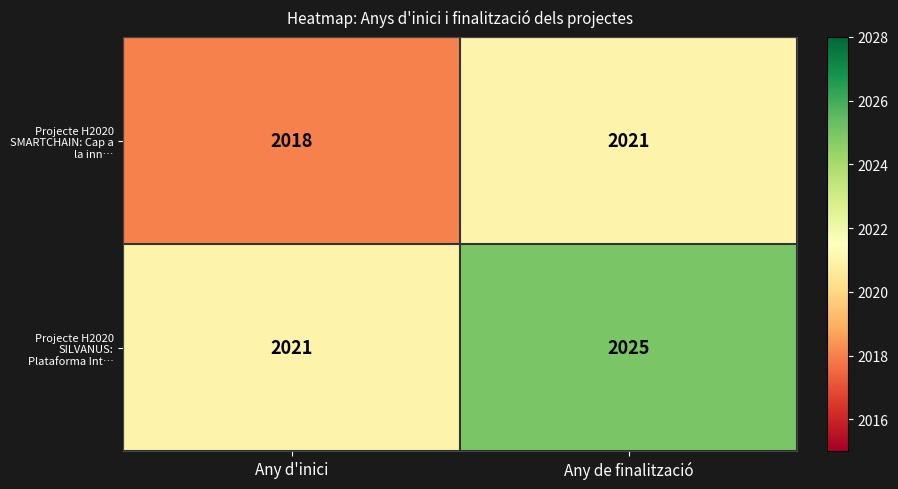

List the series in order of their overall mean, lowest first.

Projecte H2020 SMARTCHAIN: Cap a la inn…, Projecte H2020 SILVANUS: Plataforma Int…